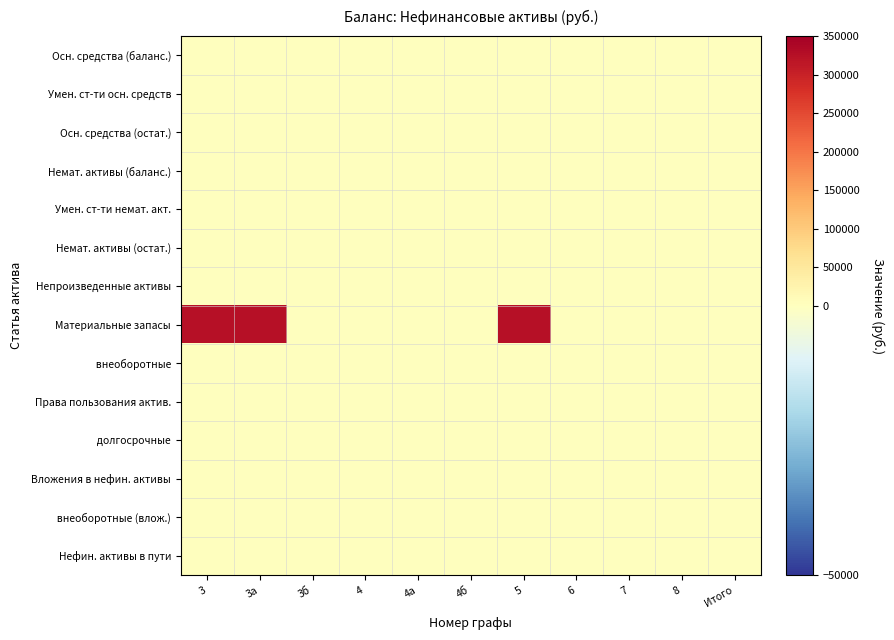

Rank the series by their maximum value, from lowest to highest.

Осн. средства (баланс.), Умен. ст-ти осн. средств, Осн. средства (остат.), Немат. активы (баланс.), Умен. ст-ти немат. акт., Немат. активы (остат.), Непроизведенные активы, внеоборотные, Права пользования актив., долгосрочные, Вложения в нефин. активы, внеоборотные (влож.), Нефин. активы в пути, Материальные запасы